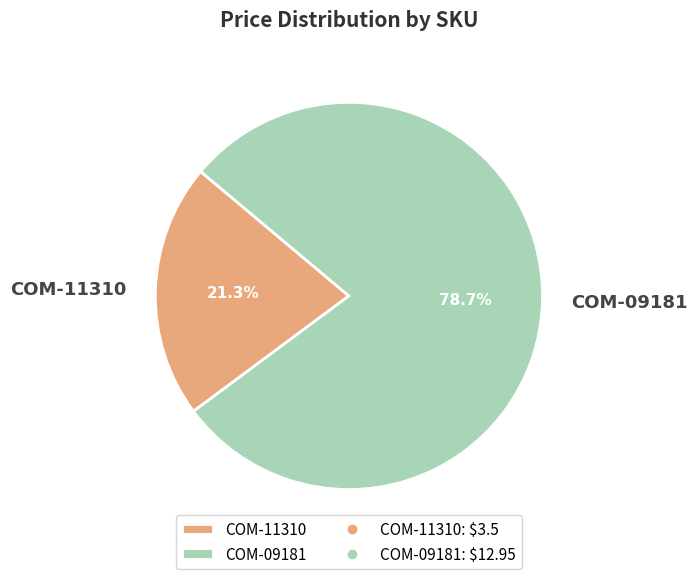

To the nearest percent, what is the combined percentage of COM-09181 and COM-11310?

100%